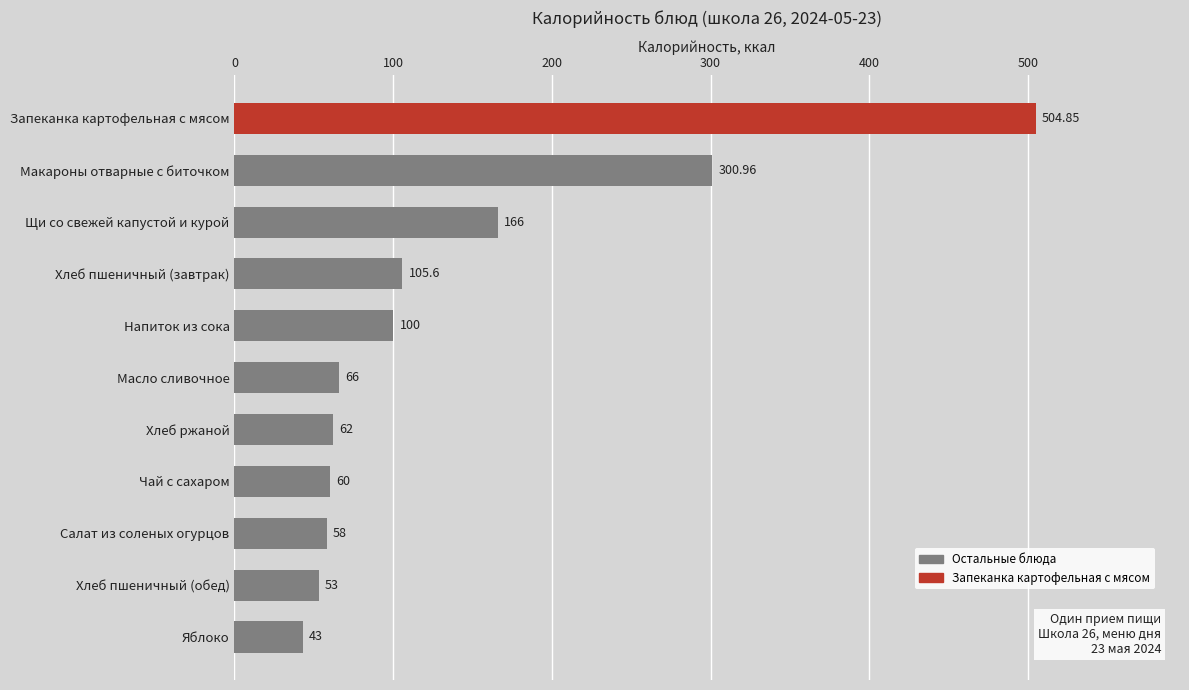

Which has a higher value, Хлеб пшеничный (завтрак) or Чай с сахаром?

Хлеб пшеничный (завтрак)